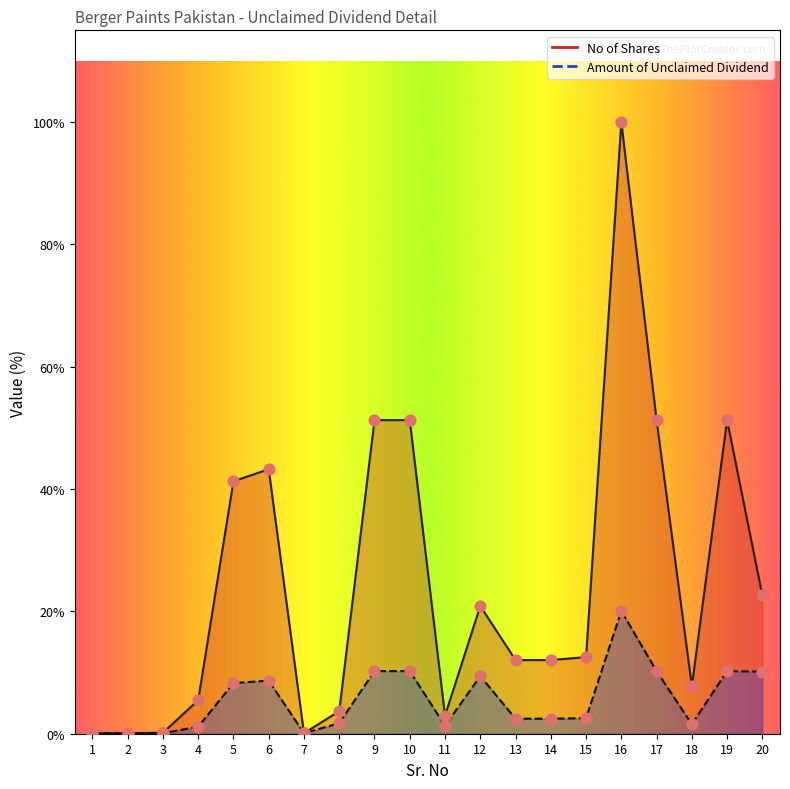

What are all the series names shown in the legend?

No of Shares, Amount of Unclaimed Dividend